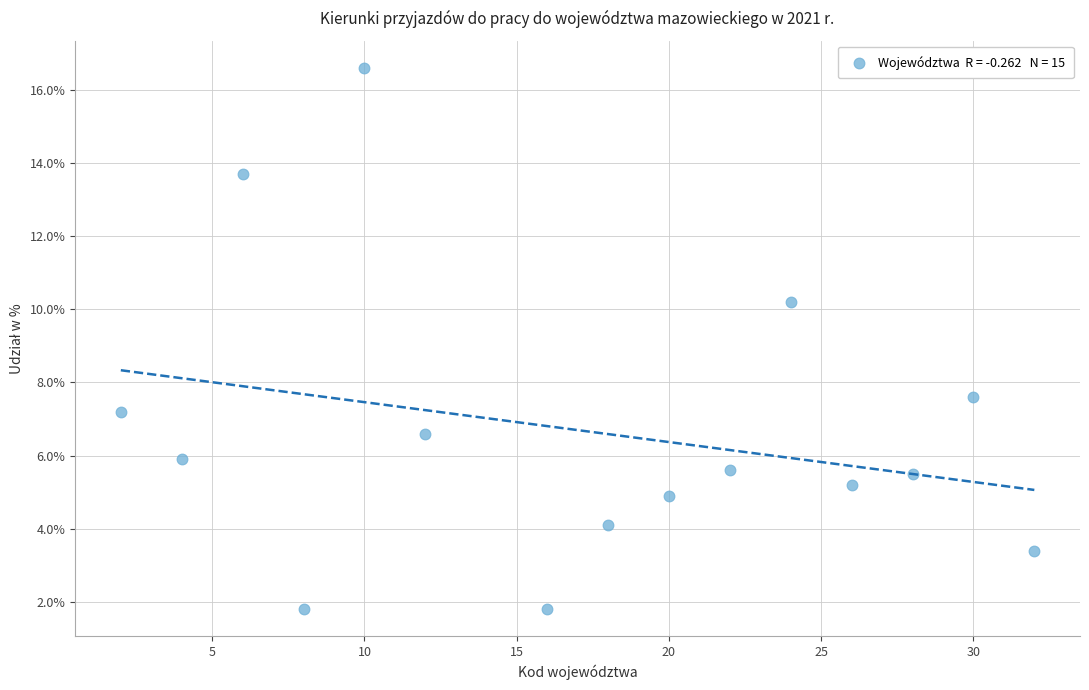

What Y value in the scatter plot is closest to 9?

10.2